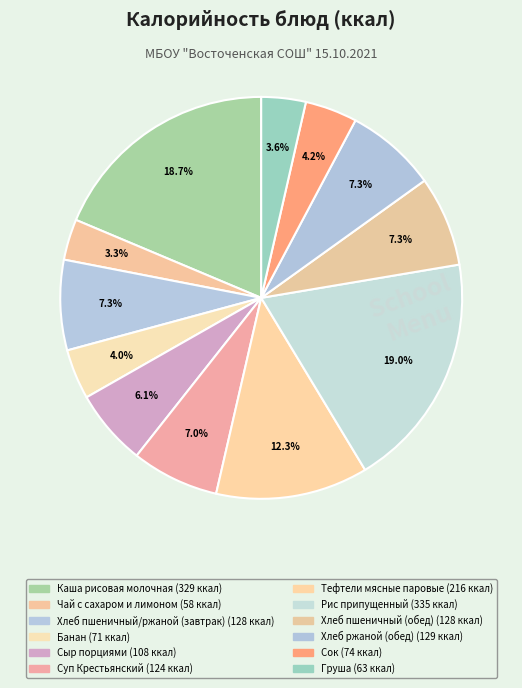

Does Хлеб пшеничный/ржаной (завтрак) represent more than half of the total?

No